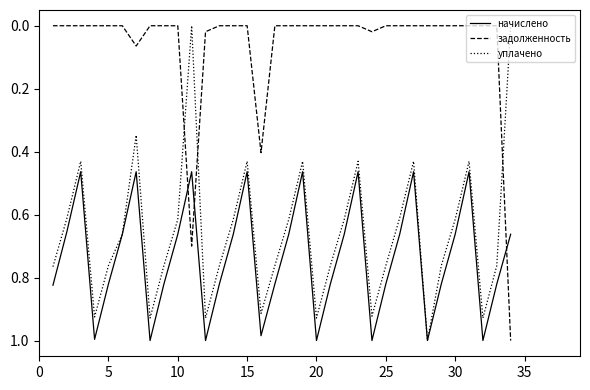

True or false: задолженность and уплачено cross at least once.

True